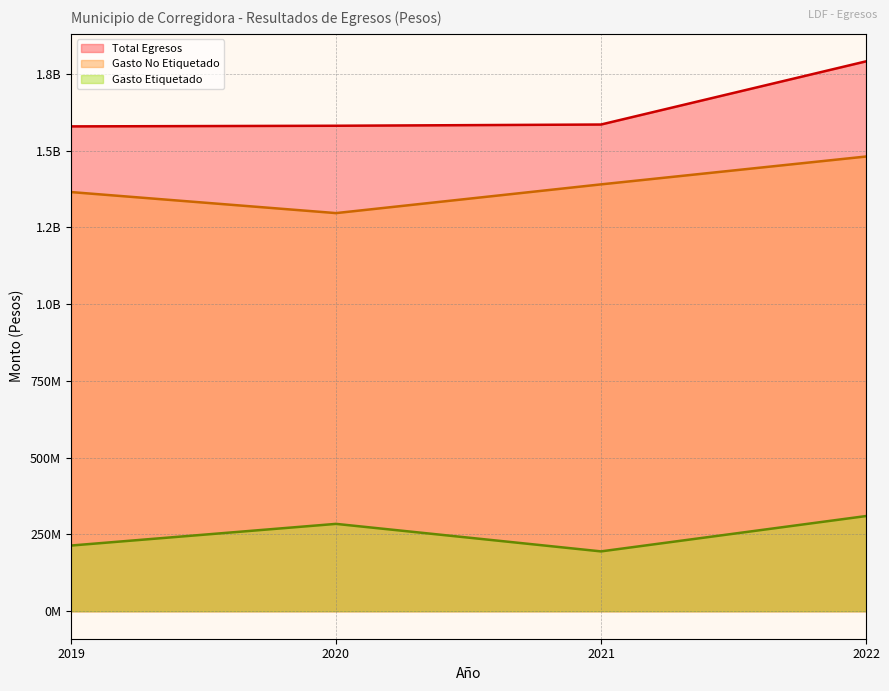

True or false: Gasto Etiquetado has more than 2 points higher than both neighbors.

False